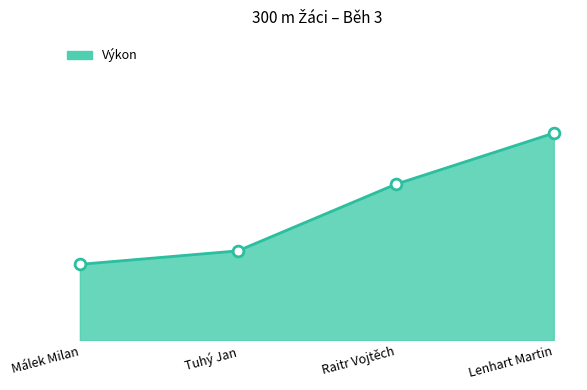

Is this an area chart (filled region under the line)?

Yes